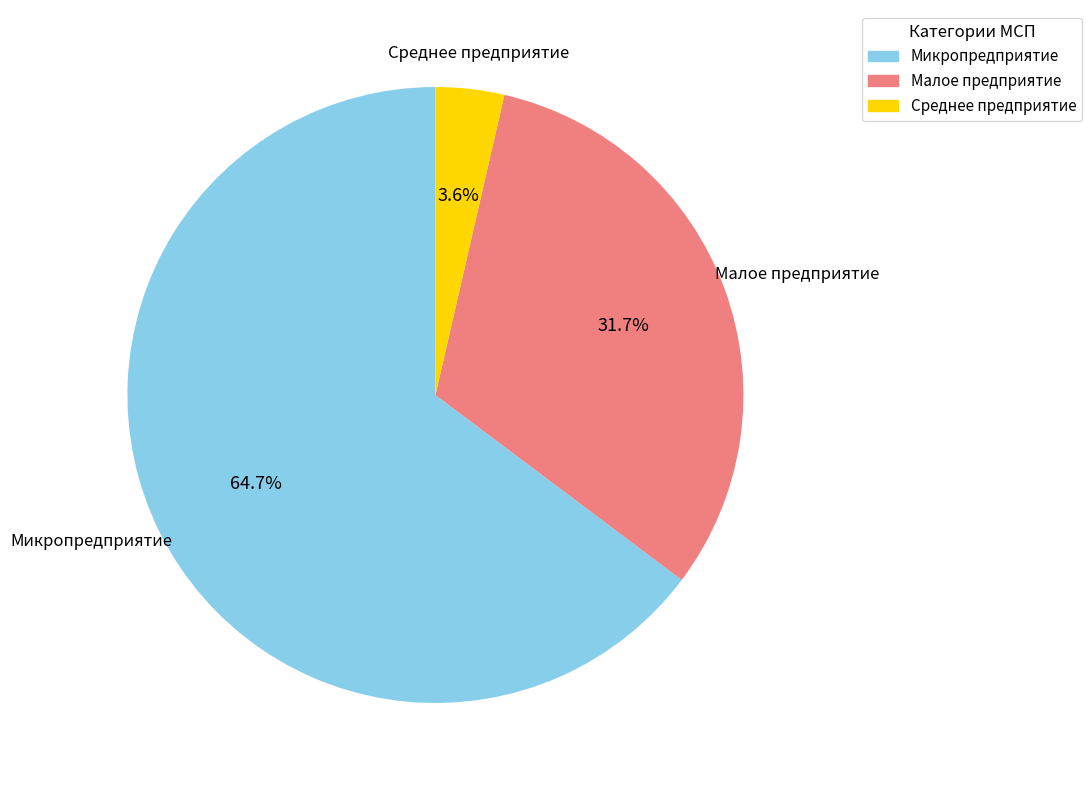

Which category has the smallest portion of the pie?

Среднее предприятие